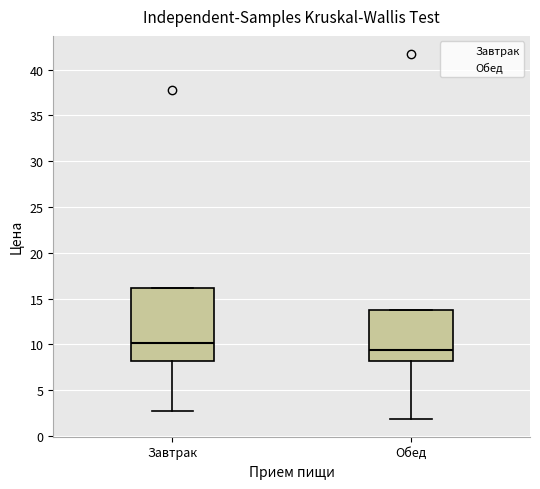

Comparing the boxes themselves (not the whiskers), which one is the tallest?

Завтрак